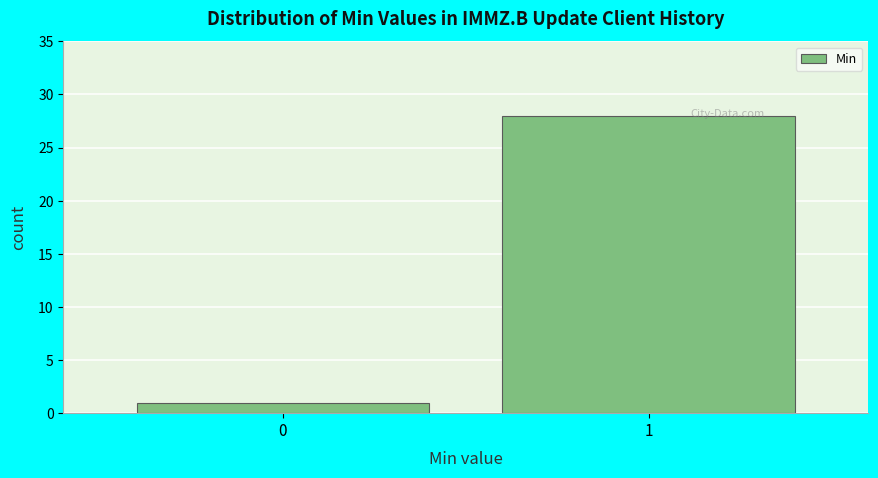

Reading left to right, extract all data points from this chart.

1	28